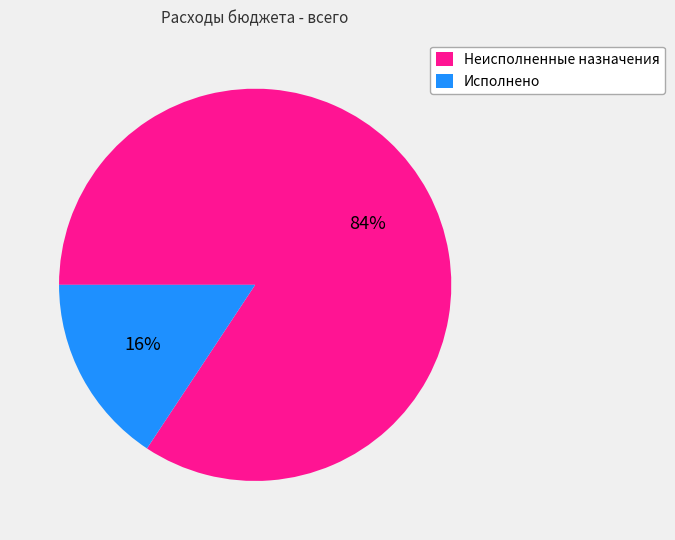

To the nearest percent, what portion does Исполнено represent?

16%